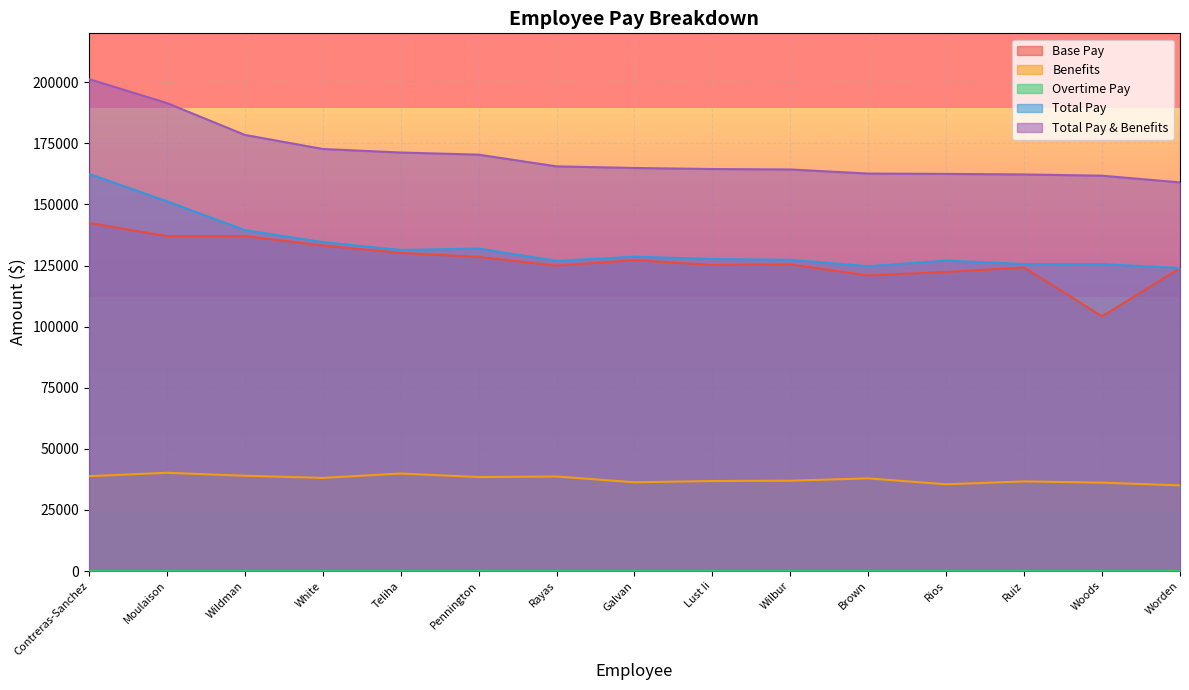

True or false: Total Pay has a value of 177403 at Rios.

False